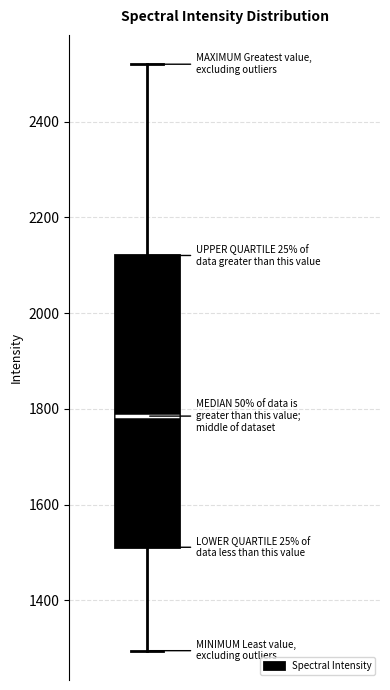

Read this box plot against the y-axis: the position of the median line, the range covered by the box, and the ends of both whiskers. The values are not printed on the chart, so give them approximately, as read against the axis.

median 1780, box 1520 to 2120, whiskers 1300 to 2520